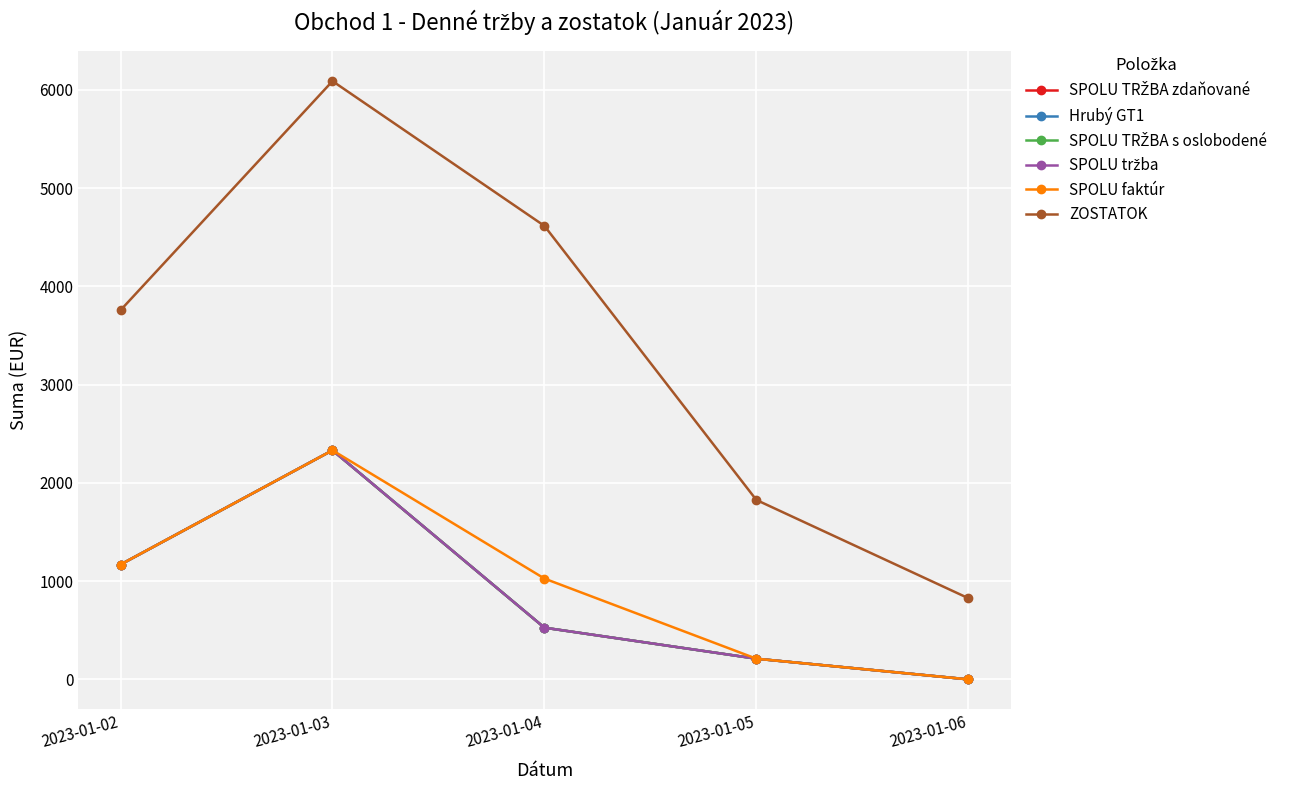

Is it true that Hrubý GT1 equals 0.0 at 2023-01-06?

True